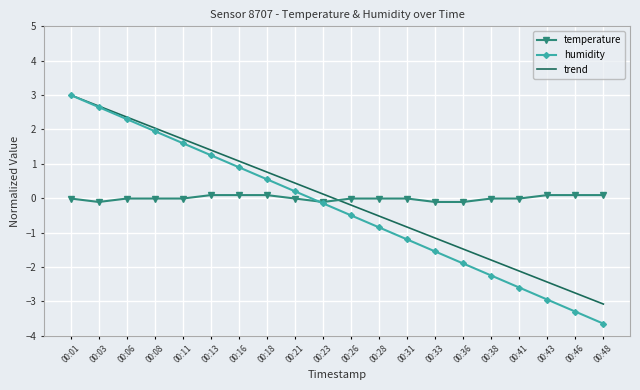

After their last crossing, which series has the higher values: humidity or temperature?

temperature